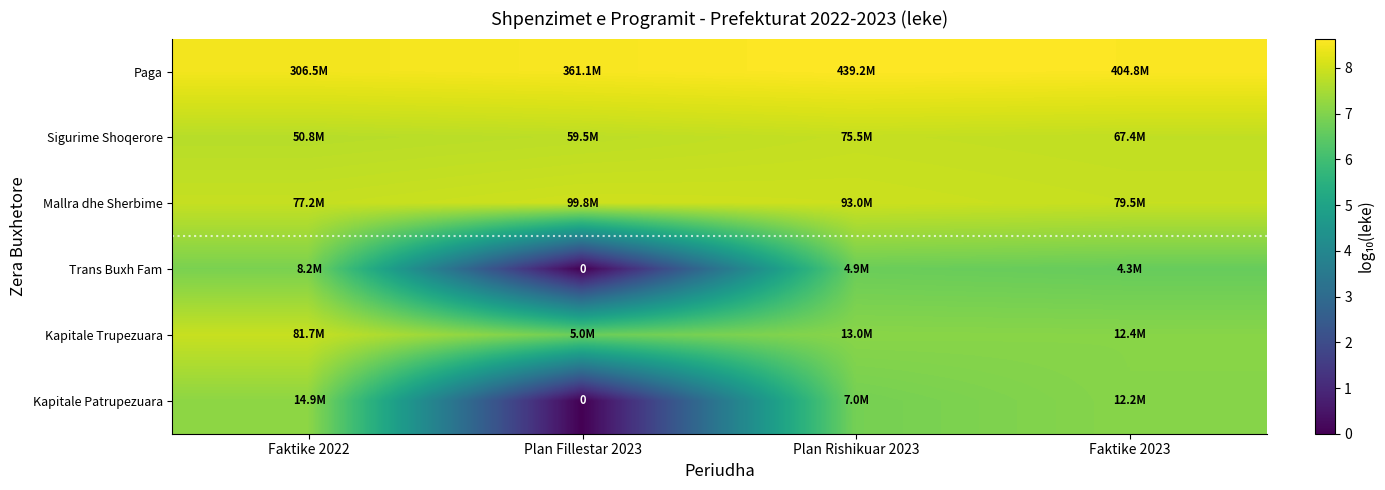

Which category has the highest value in the Sigurime Shoqerore series?

Plan Rishikuar 2023